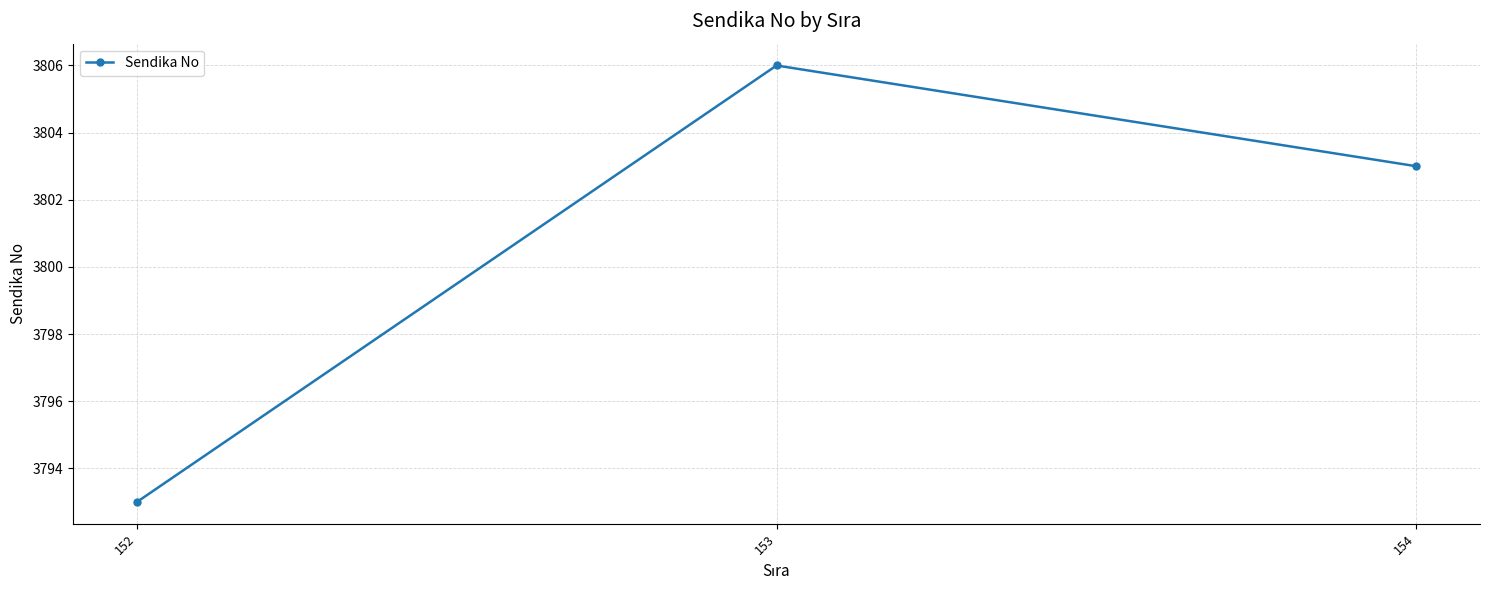

Rank the categories by value from highest to lowest.

153, 154, 152